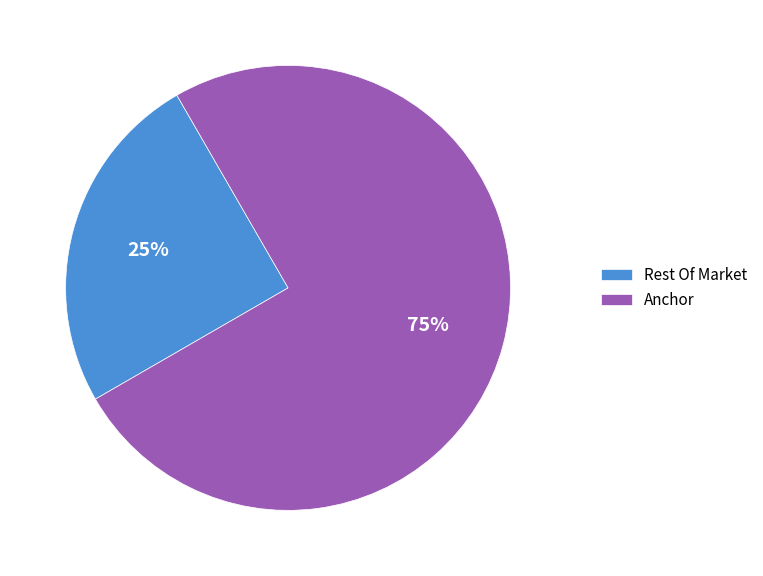

Is it true that Rest Of Market is 32% of the pie?

False